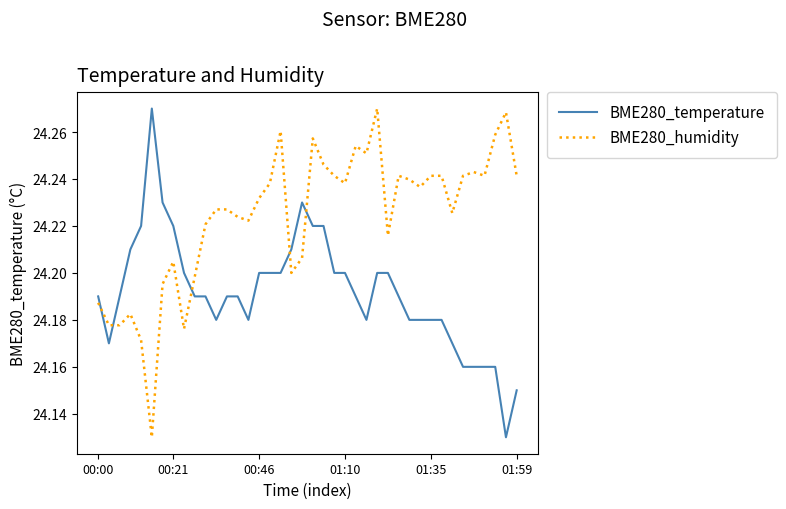

Which series has the largest total across all categories?

BME280_humidity